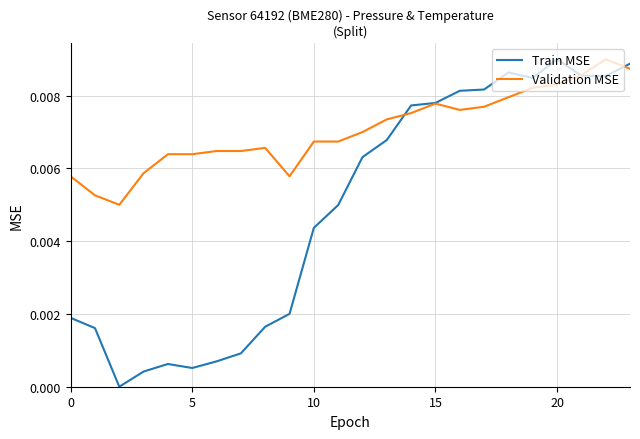

Rank the series by their average value, from highest to lowest.

Validation MSE, Train MSE